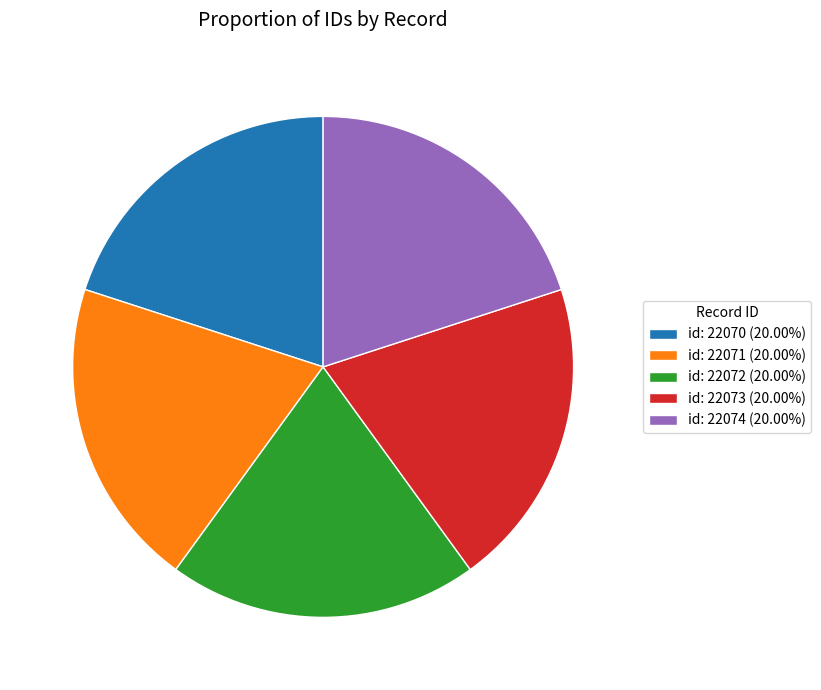

Approximately how many times larger is the value at id: 22070 (20.00%) compared to id: 22072 (20.00%)?

1.0